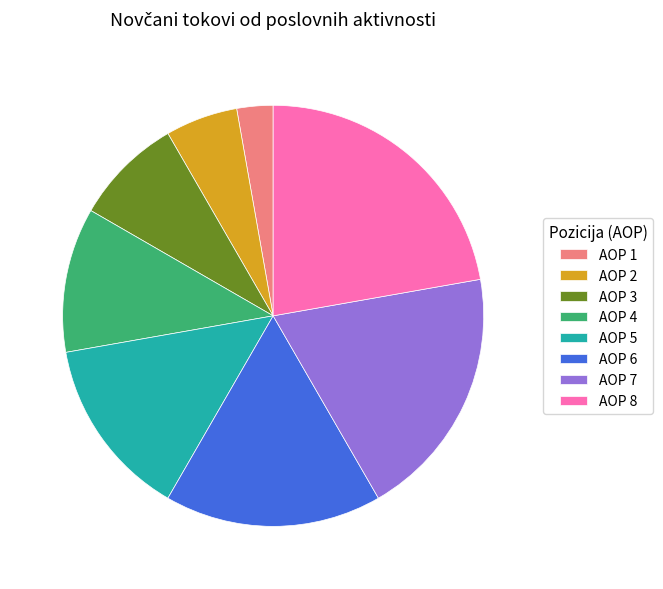

Rank the categories by value from highest to lowest.

AOP 8, AOP 7, AOP 6, AOP 5, AOP 4, AOP 3, AOP 2, AOP 1